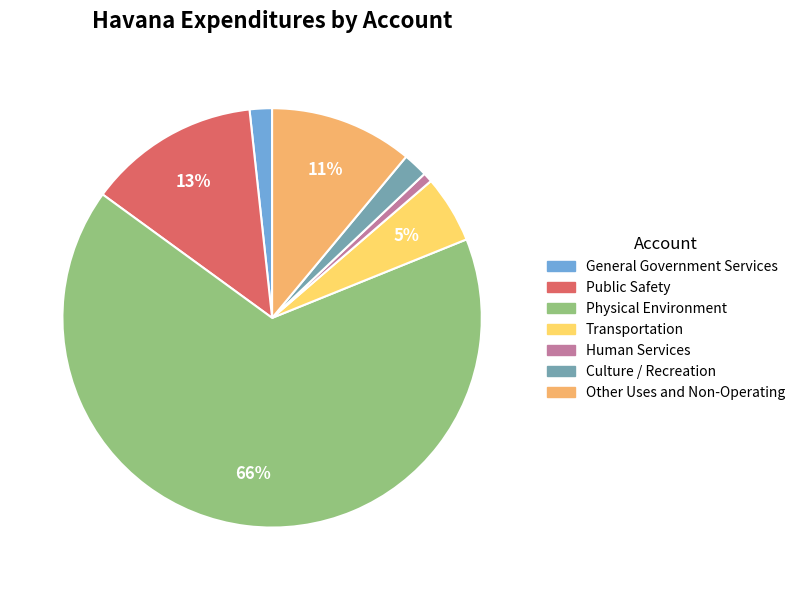

True or false: General Government Services accounts for 12% of the total.

False